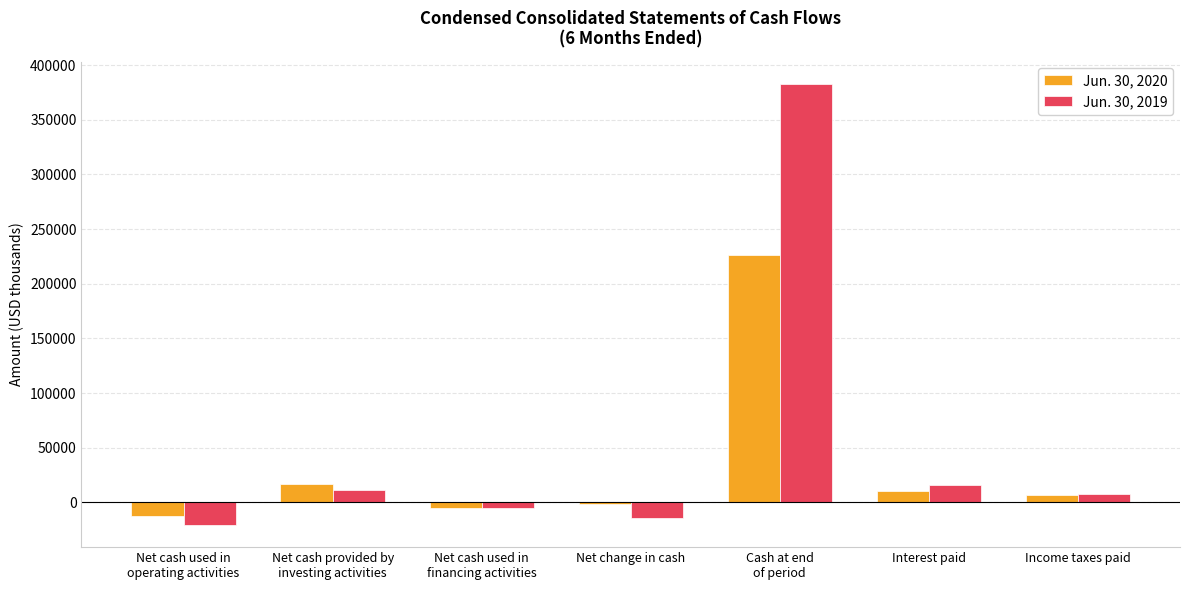

Reading right to left, extract all data points from this chart.

Jun. 30, 2020: 6461	10734	226262	-1346	-5354	16831	-12823
Jun. 30, 2019: 7754	16293	383163	-14581	-5551	11693	-20723